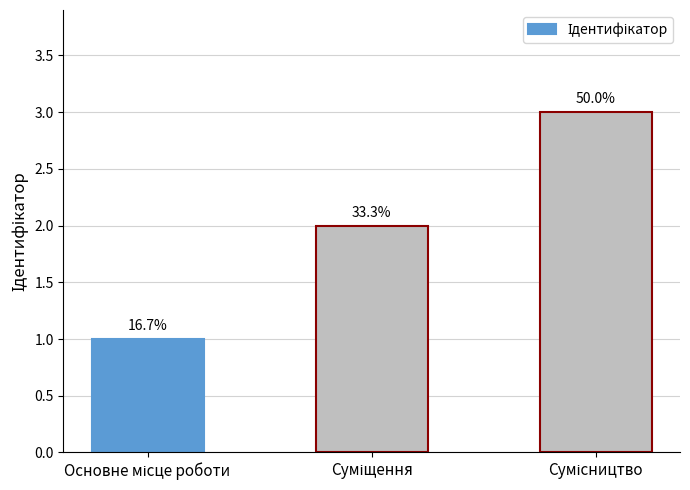

What is the maximum value shown in the chart?

3